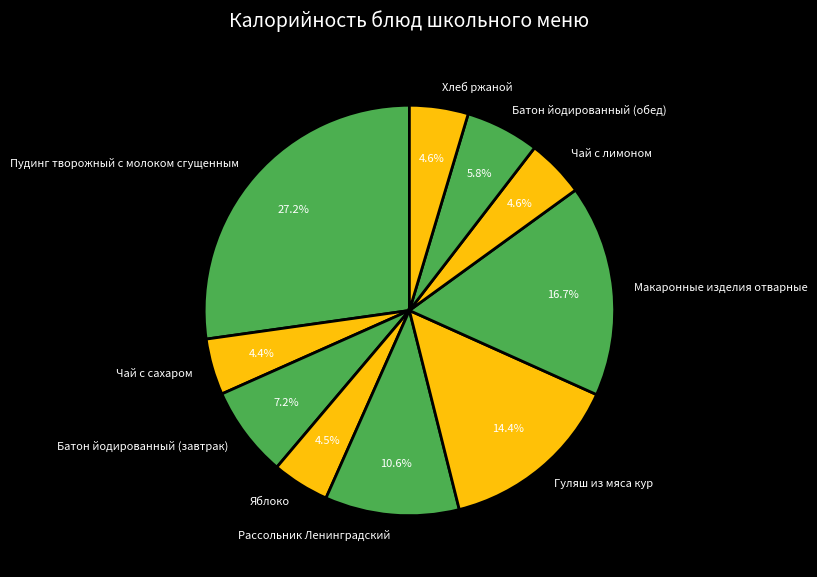

Between Гуляш из мяса кур and Чай с сахаром, which is larger?

Гуляш из мяса кур